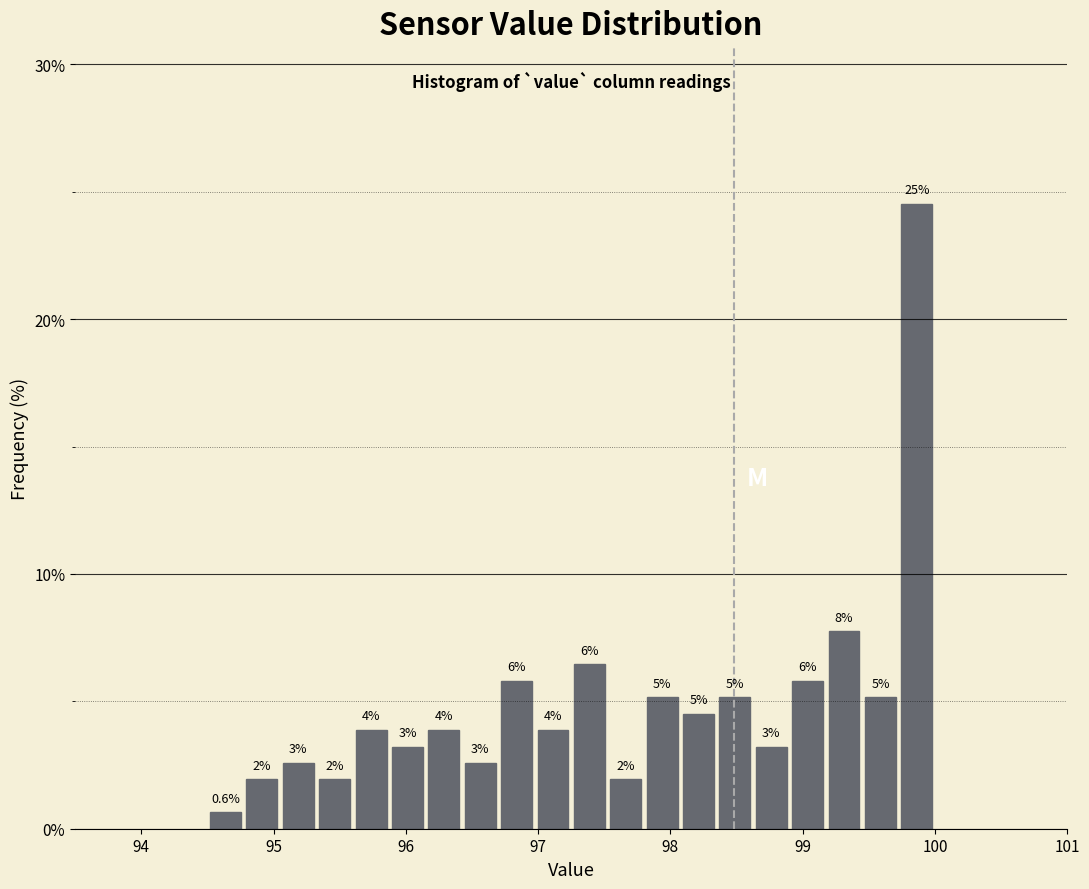

Around what value on the x-axis is the tallest bar? Give the approximate position of its centre, as read against the axis.

99.9